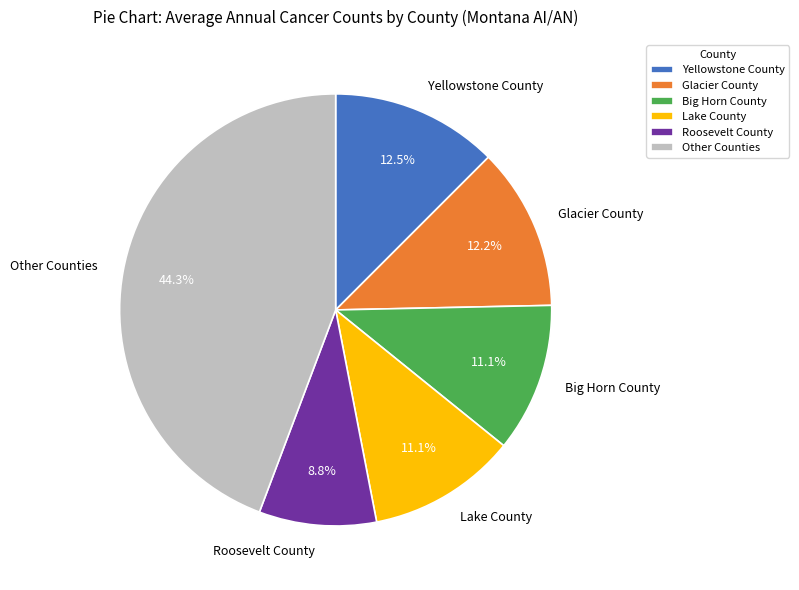

Is there a majority slice in this chart?

No